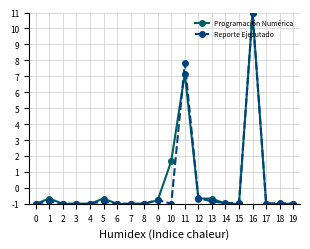

Which series changed the most between 8 and 10?

Programación Numérica